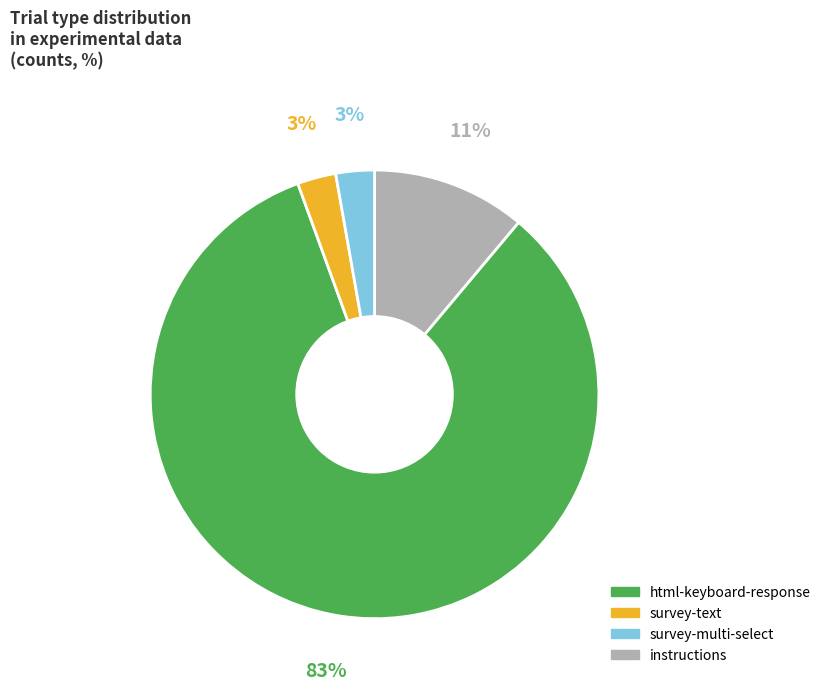

To the nearest percent, what is the average slice percentage?

25%